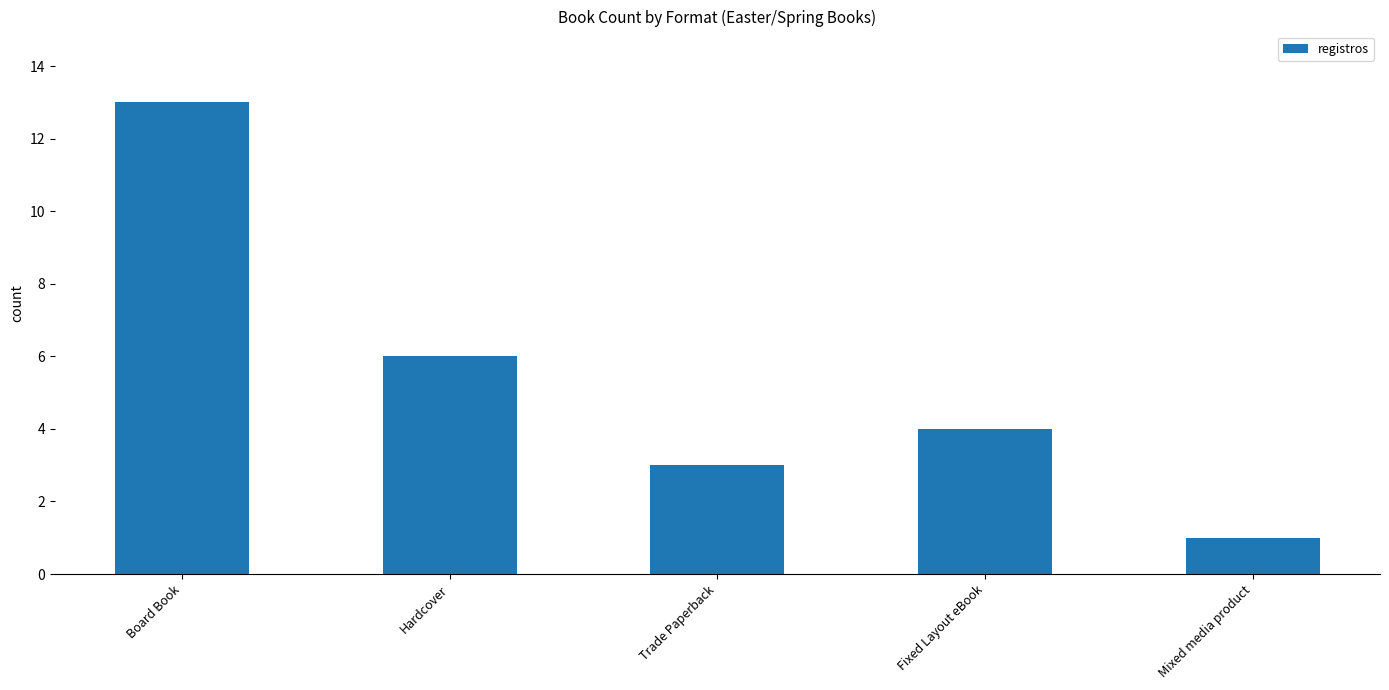

Rank the categories by value from lowest to highest.

Mixed media product, Trade Paperback, Fixed Layout eBook, Hardcover, Board Book